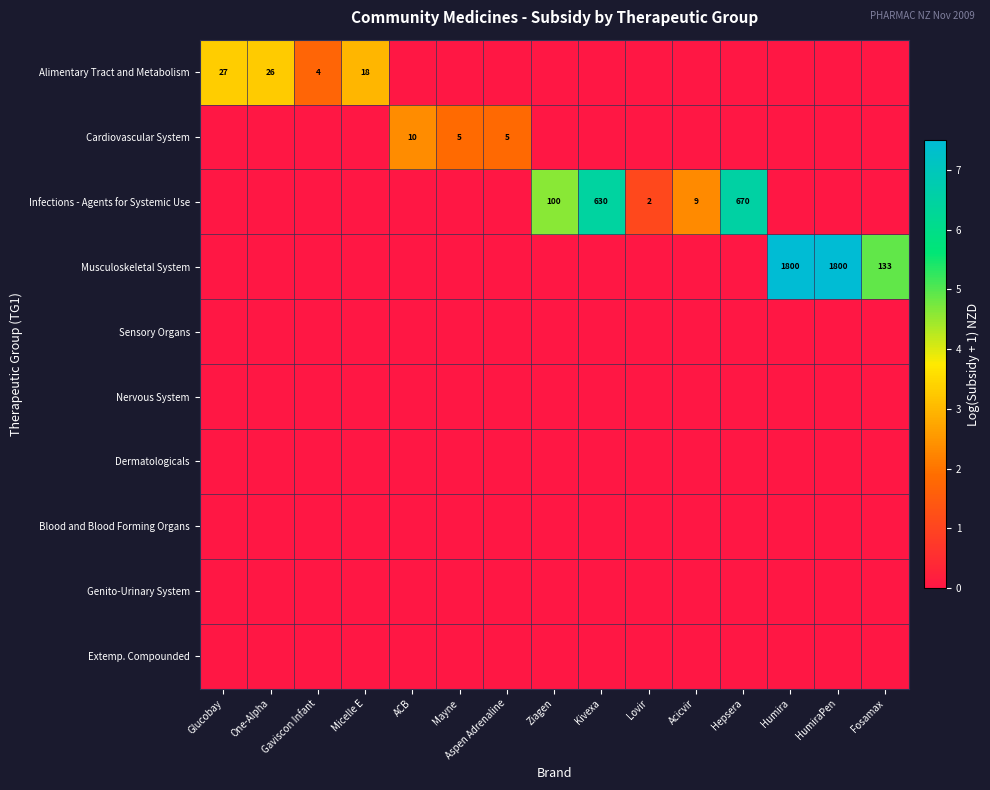

Is it true that Alimentary Tract and Metabolism equals 30 at Micelle E?

False